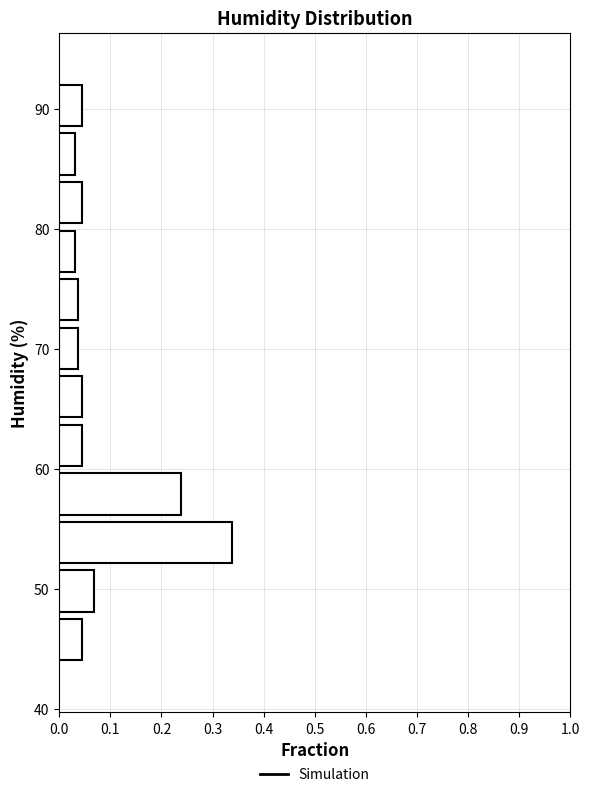

Reading bottom to top, list every bar in this chart as the range it spans on the y-axis followed by its length. Neither the bar edges nor the lengths are printed on the chart, so give them approximately, as read against the axes.

44 to 48: 0.04
48 to 52: 0.07
52 to 56: 0.34
56 to 60: 0.24
60 to 64: 0.04
64 to 68: 0.04
68 to 72: 0.04
72 to 76: 0.04
76 to 80: 0.03
80 to 84: 0.04
84 to 88: 0.03
88 to 92: 0.04